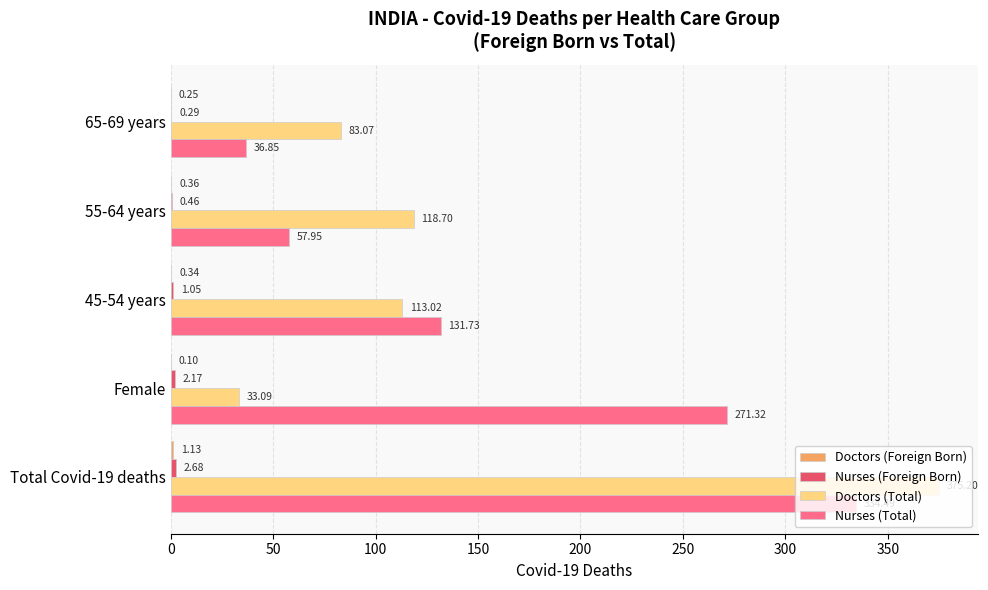

Count the number of data series in this chart.

4